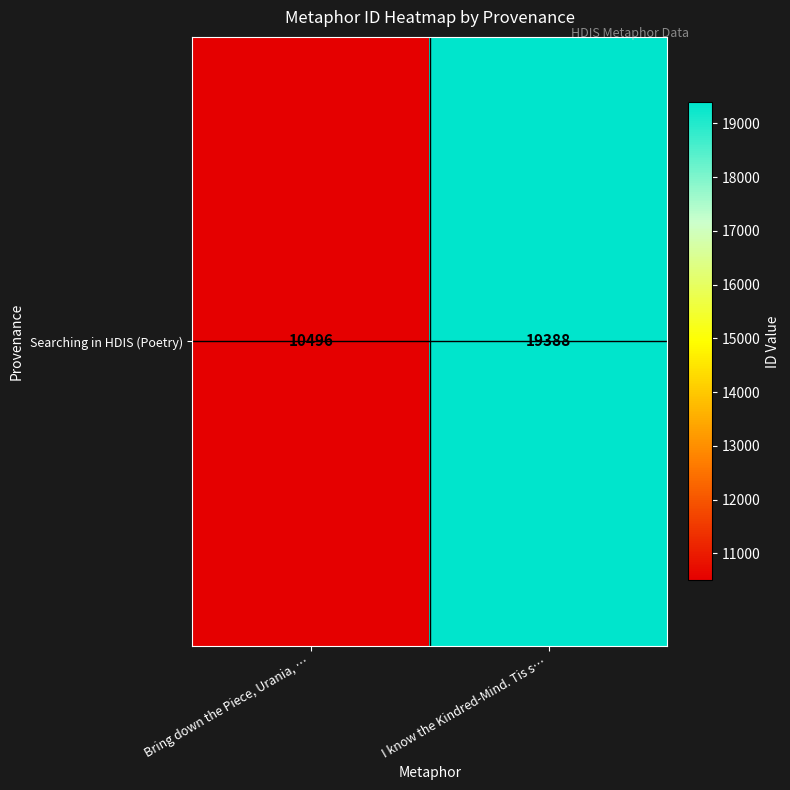

List the labels in order of value, largest first.

I know the Kindred-Mind. Tis s…, Bring down the Piece, Urania, …